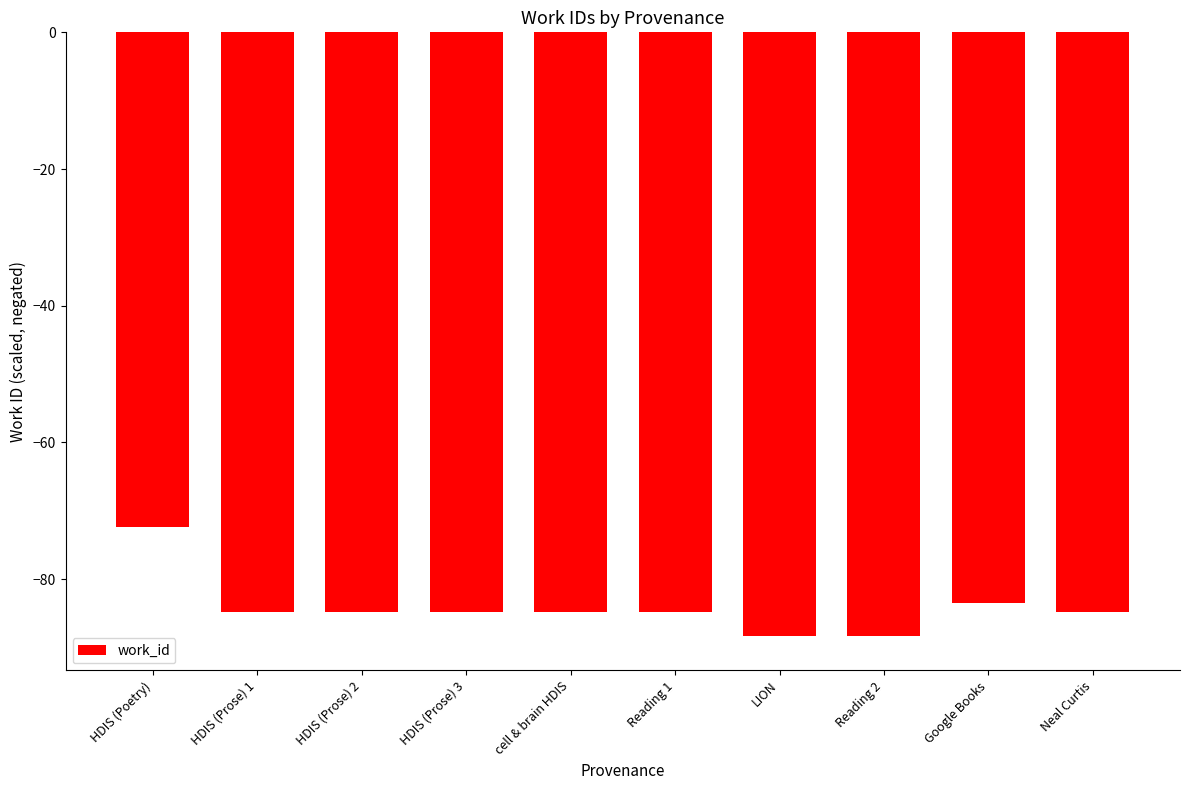

Reading left to right, what are all the values shown in this chart?

HDIS (Poetry)=-72.3	HDIS (Prose) 1=-84.8	HDIS (Prose) 2=-84.8	HDIS (Prose) 3=-84.8	cell & brain HDIS=-84.8	Reading 1=-84.8	LION=-88.3	Reading 2=-88.3	Google Books=-83.5	Neal Curtis=-84.8